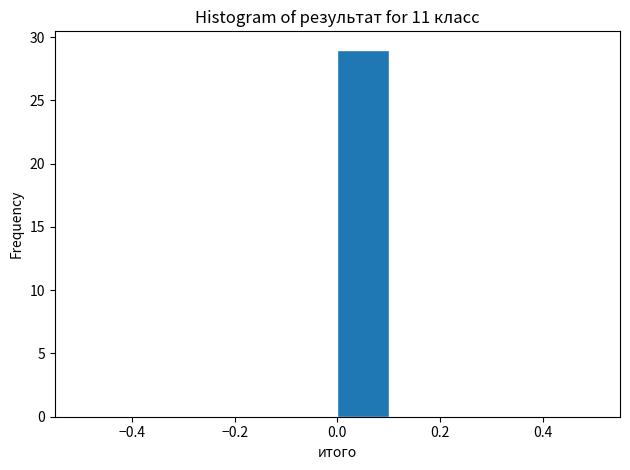

How tall is the bar that spans 0.0 to 0.1 on the x-axis? The values are not printed on the chart, so give them approximately, as read against the axis.

29